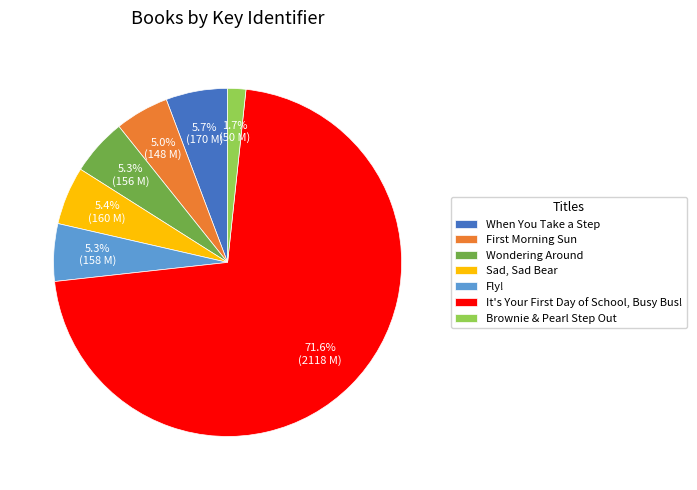

To the nearest percent, what is the difference between the largest and smallest slice percentages?

70%